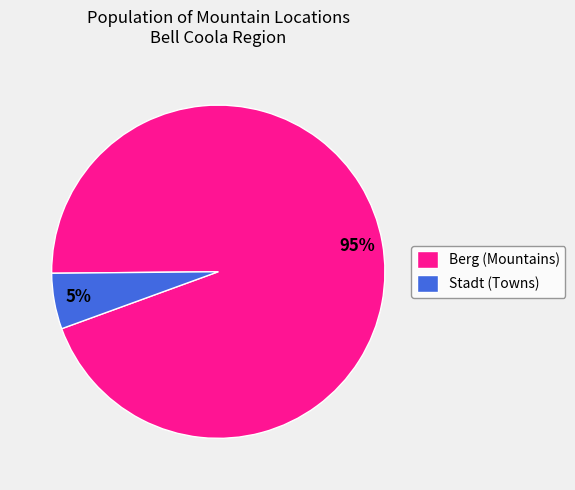

To the nearest percent, what is the average slice percentage?

50%